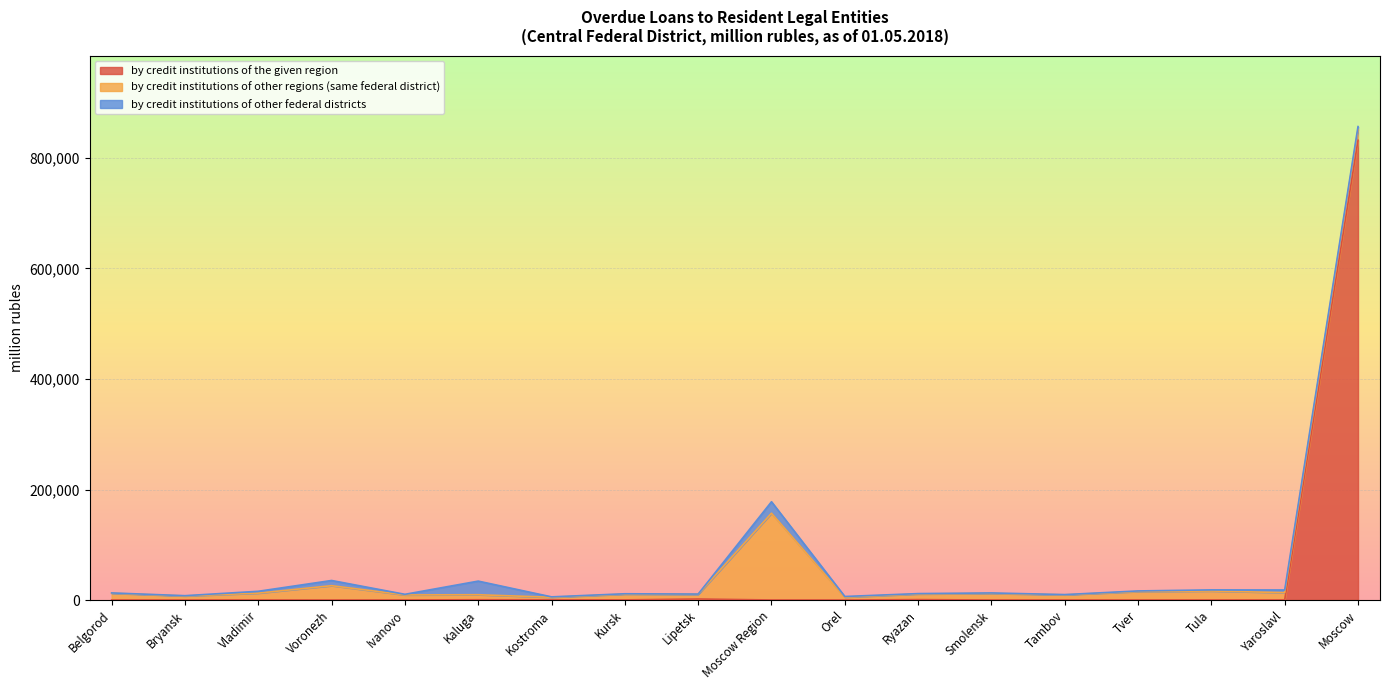

How many lines are shown in the chart?

3